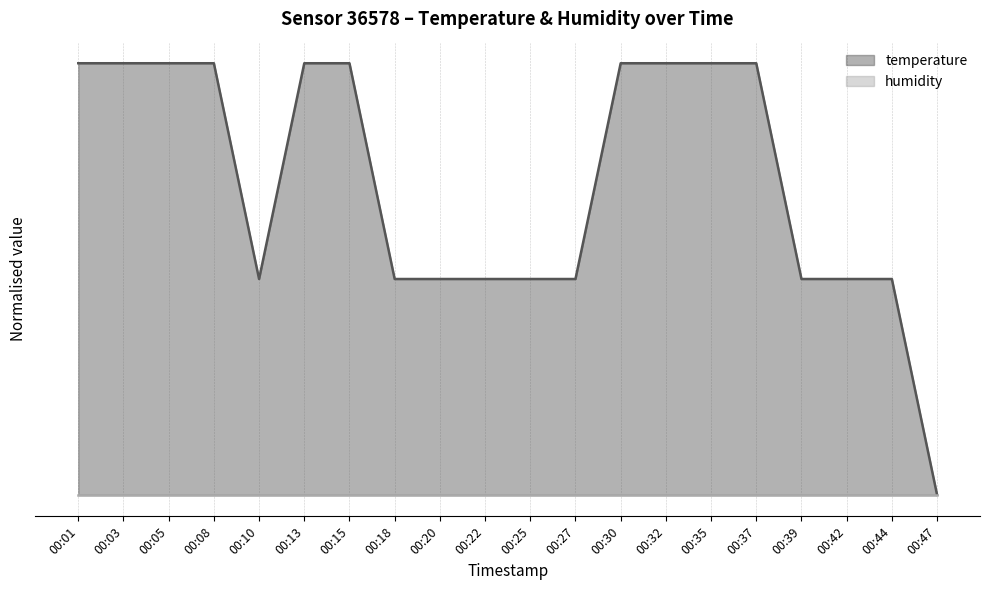

Does the chart have visible grid lines?

Yes